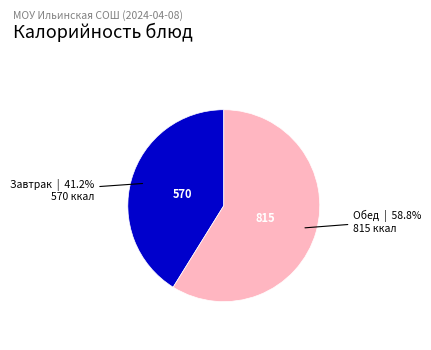

Does any single category account for the majority?

Yes